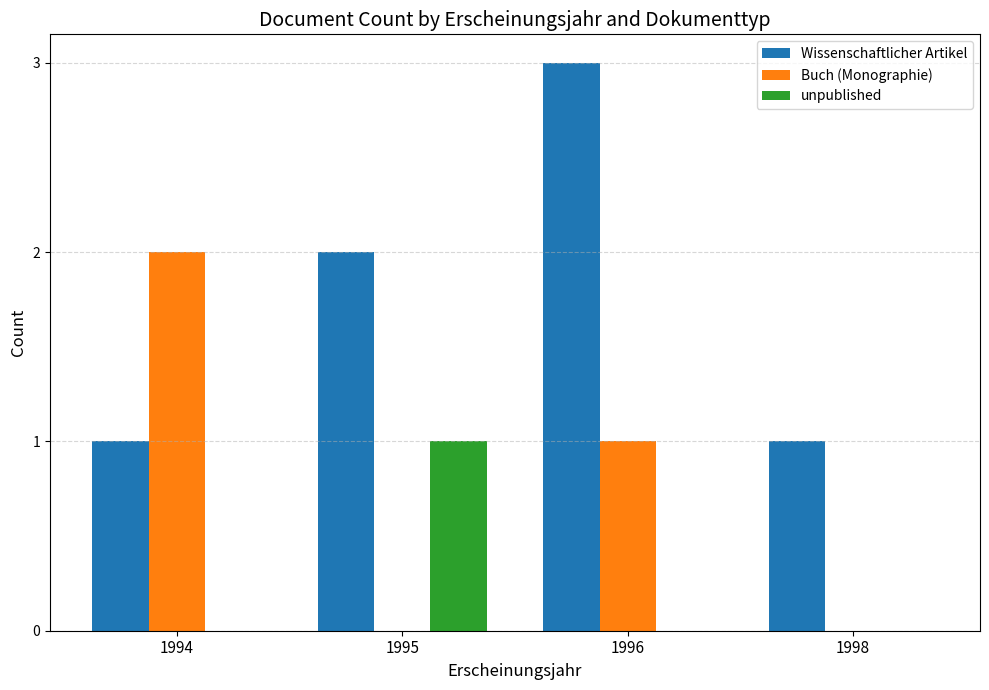

What is the sum of all Wissenschaftlicher Artikel values?

7